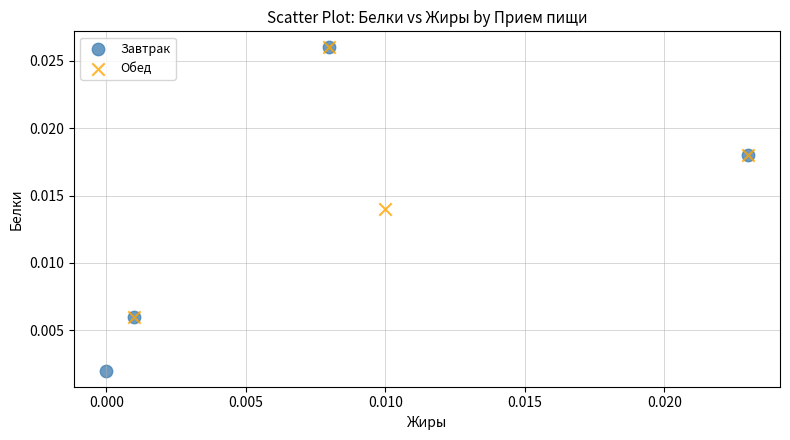

Which series has the widest spread of Y values?

Завтрак